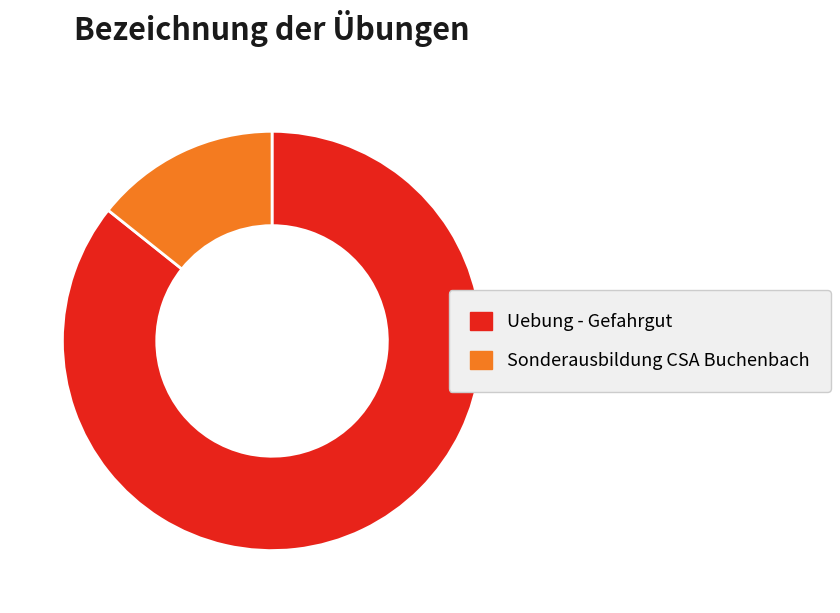

Is the sum of Uebung - Gefahrgut and Sonderausbildung CSA Buchenbach greater than half?

Yes